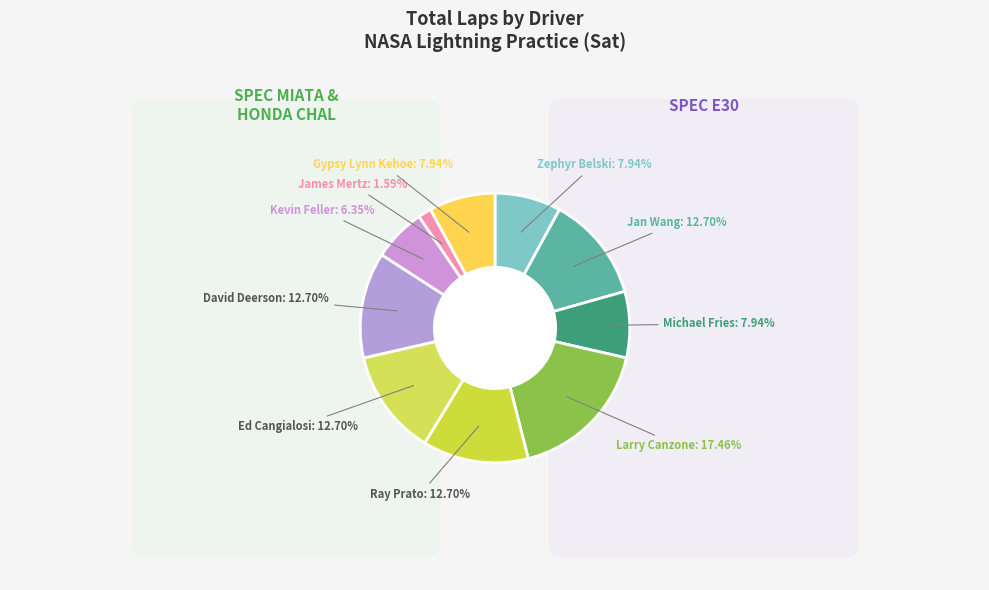

Is there any slice that represents more than half of the pie?

No